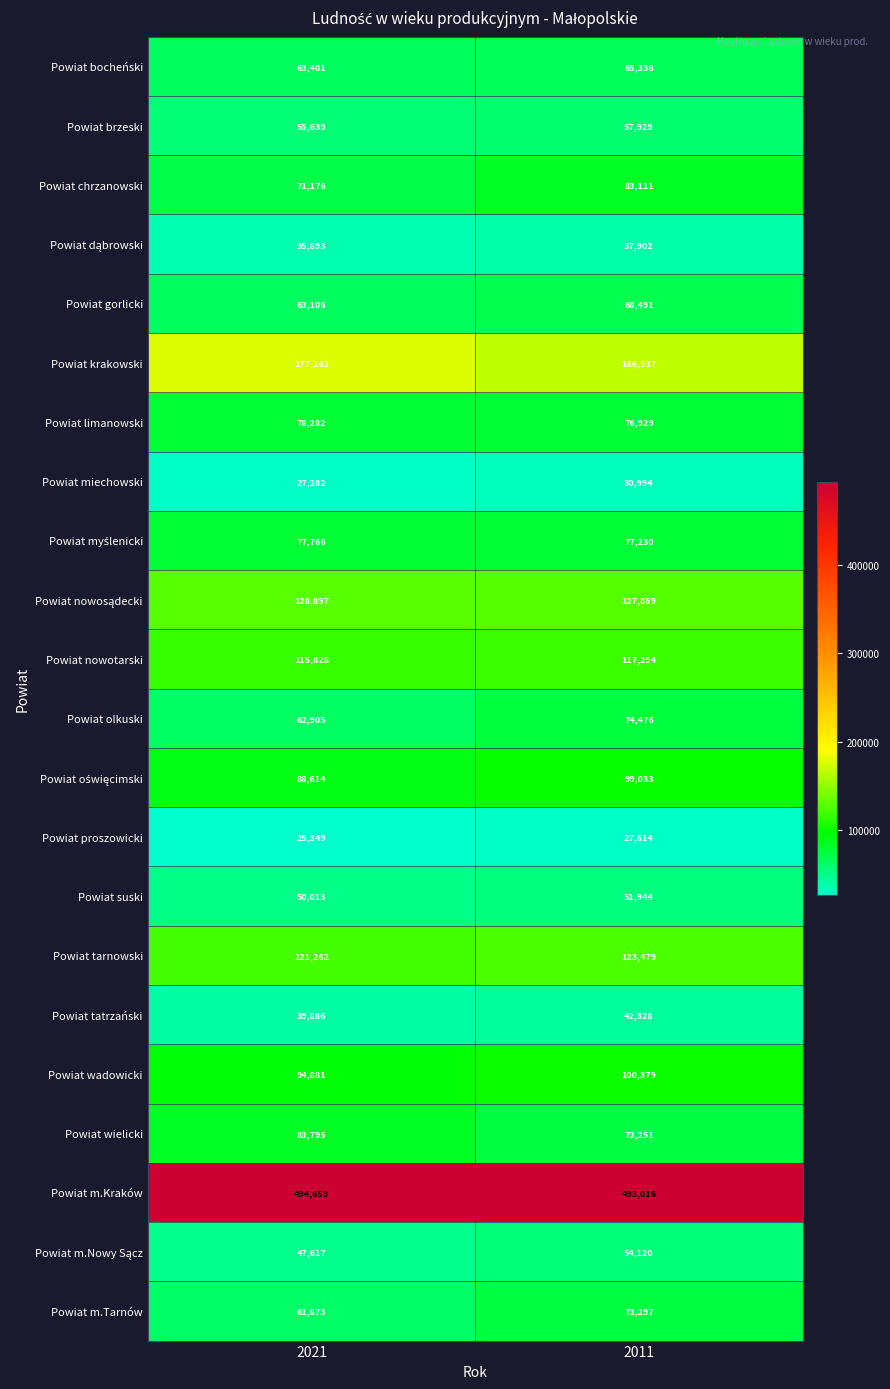

What is the maximum value shown in the chart?

494659